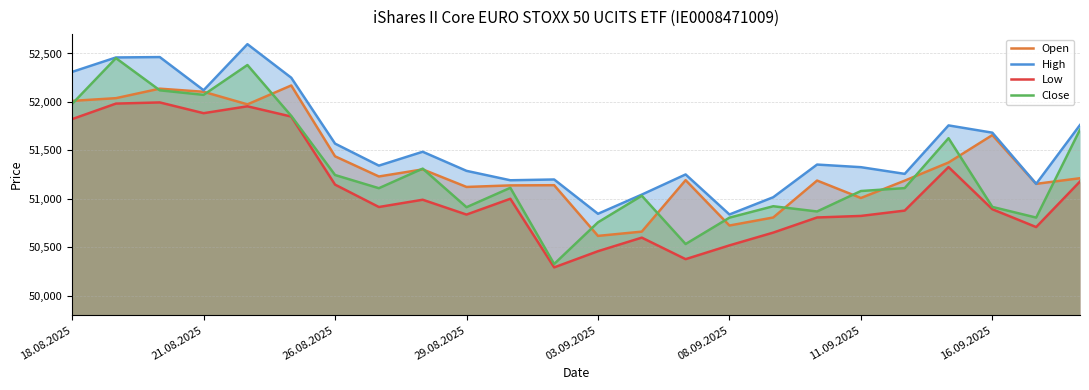

The High series shows 92621 at 03.09.2025. True or false?

False